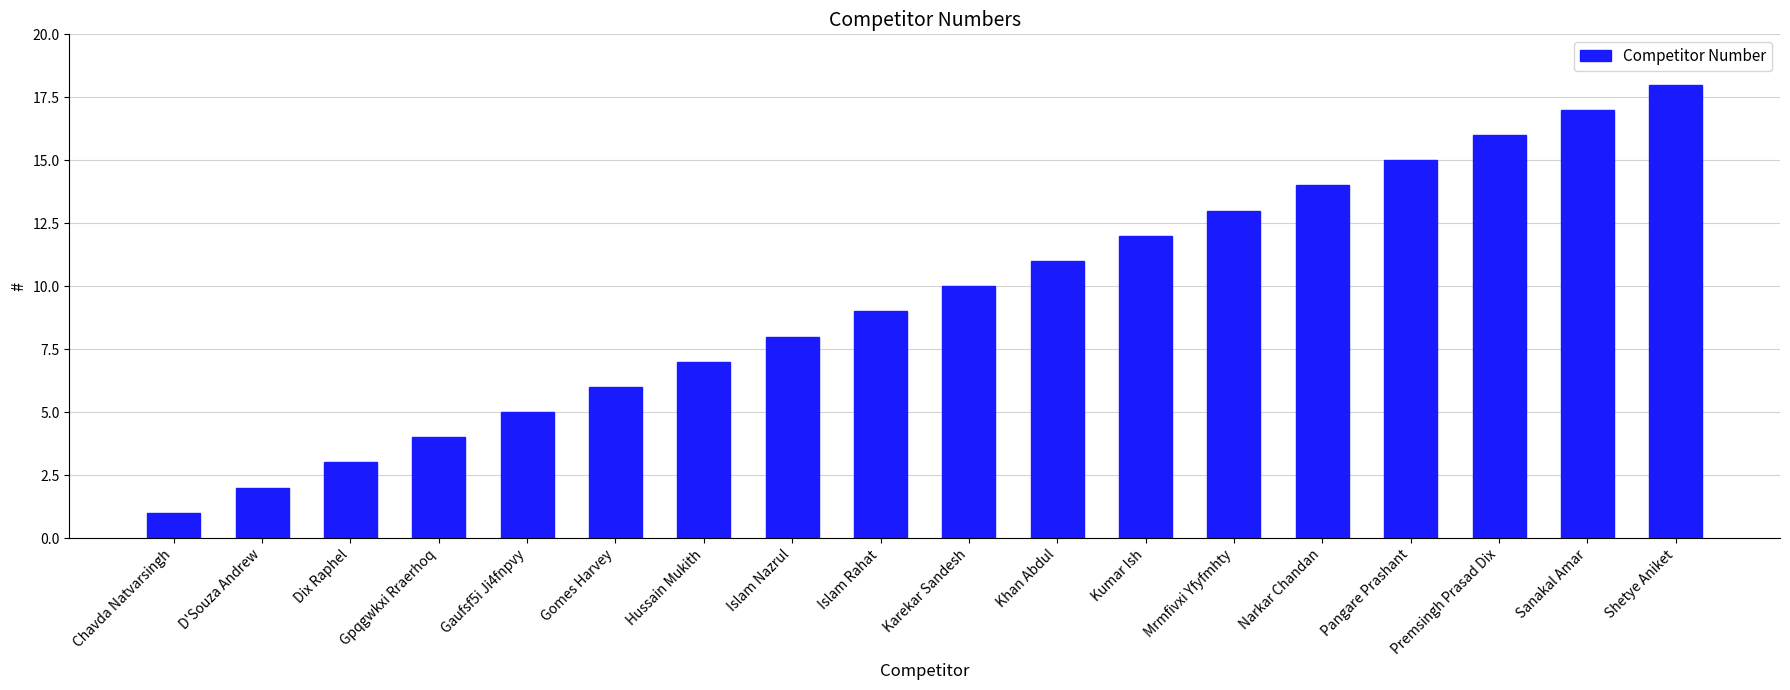

Approximately how many times larger is the value at Gpqgwkxi Rraerhoq compared to Islam Rahat?

0.4